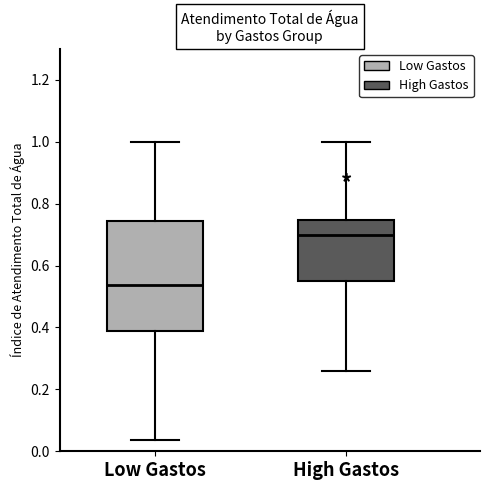

Which box has the lowest median line?

Low Gastos